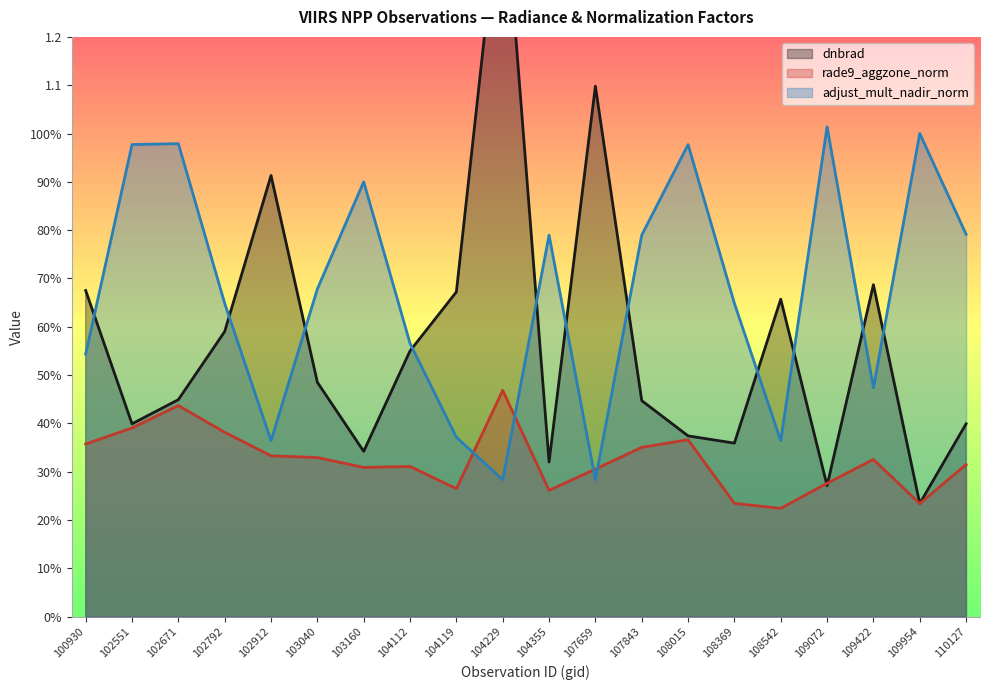

Reading left to right, what are all the values shown in this chart?

dnbrad: 0.7	0.4	0.4	0.6	0.9	0.5	0.3	0.6	0.7	1.5	0.3	1.1	0.4	0.4	0.4	0.7	0.3	0.7	0.2	0.4
rade9_aggzone_norm: 0.4	0.4	0.4	0.4	0.3	0.3	0.3	0.3	0.3	0.5	0.3	0.3	0.4	0.4	0.2	0.2	0.3	0.3	0.2	0.3
adjust_mult_nadir_norm: 0.5	1.0	1.0	0.6	0.4	0.7	0.9	0.6	0.4	0.3	0.8	0.3	0.8	1.0	0.6	0.4	1.0	0.5	1.0	0.8